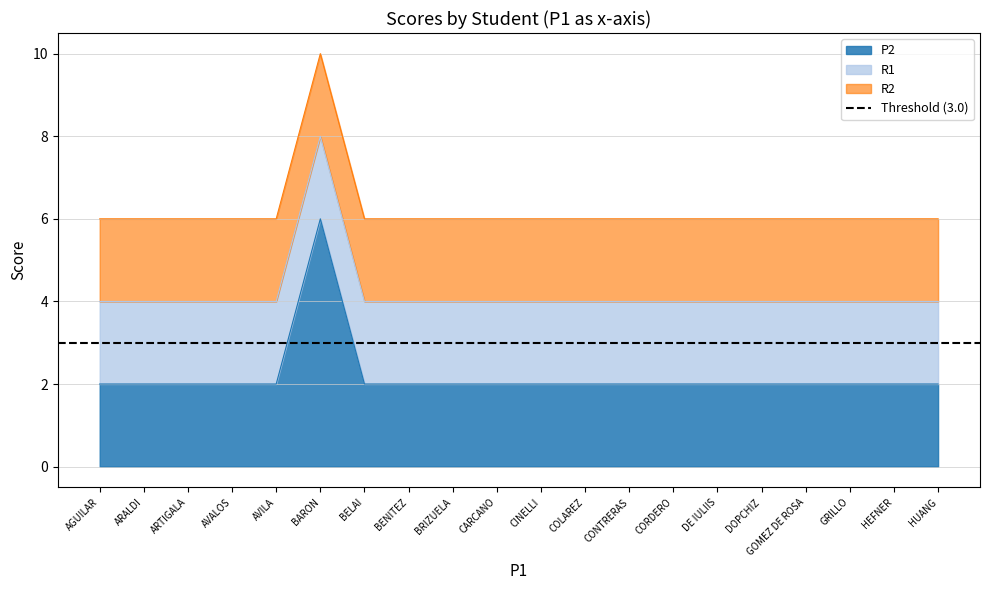

What is the lowest value of the R2 series?

2